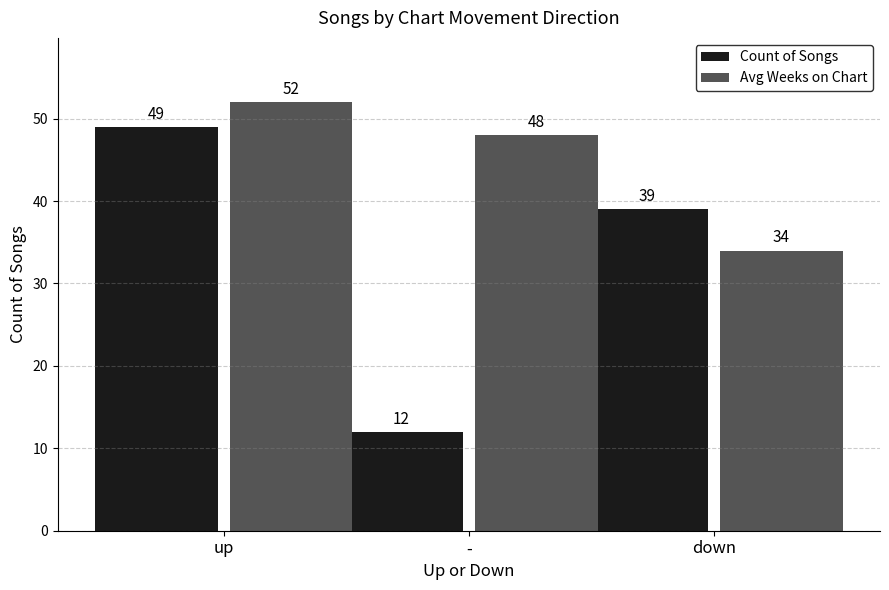

Which category has the highest value in the Count of Songs series?

up